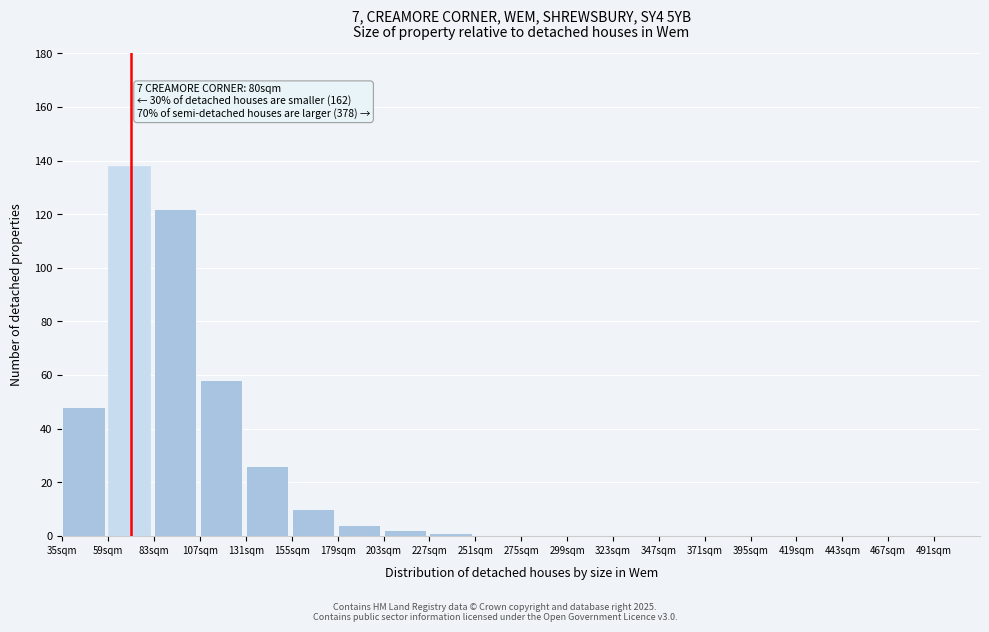

Reading right to left, extract all data points from this chart.

491sqm=0	467sqm=0	443sqm=0	419sqm=0	395sqm=0	371sqm=0	347sqm=0	323sqm=0	299sqm=0	275sqm=0	251sqm=0	227sqm=1	203sqm=2	179sqm=4	155sqm=10	131sqm=26	107sqm=58	83sqm=122	59sqm=138	35sqm=48